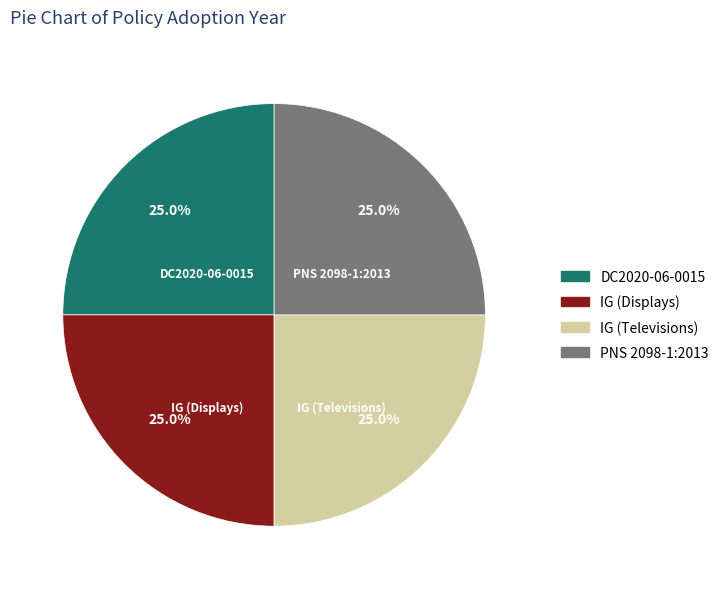

How many segments does this pie chart have?

4